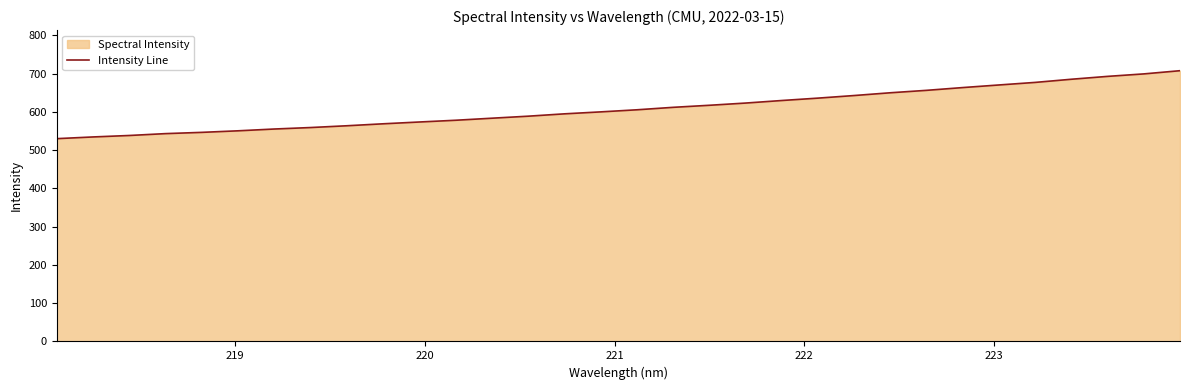

What is the greatest value displayed?

707.8